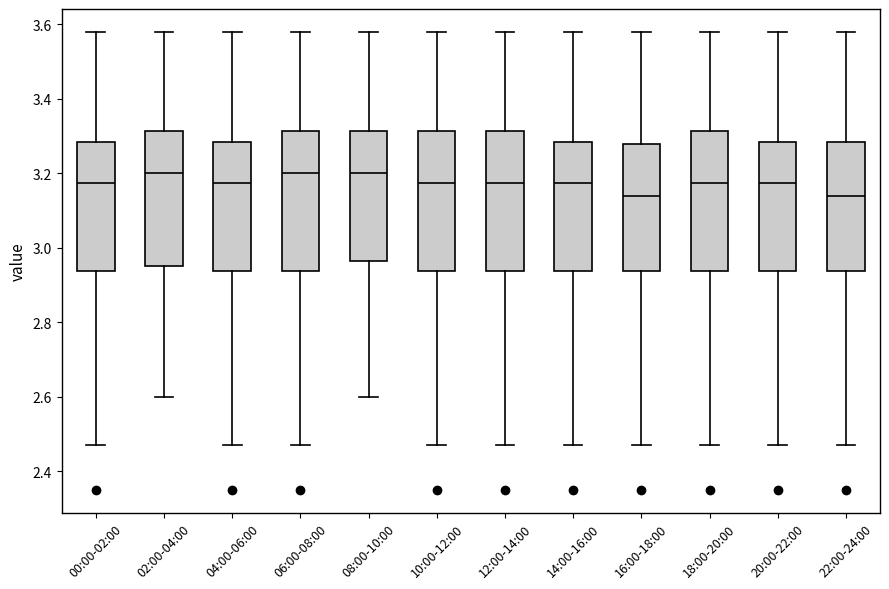

Reading left to right, transcribe this box plot: for each box, give where its median line is, the range the box spans, and where its two whiskers end, as read against the y-axis. The values are not printed on the chart, so give them approximately, as read against the axis.

00:00-02:00: median 3.18, box 2.94 to 3.28, whiskers 2.48 to 3.58
02:00-04:00: median 3.20, box 2.96 to 3.32, whiskers 2.60 to 3.58
04:00-06:00: median 3.18, box 2.94 to 3.28, whiskers 2.48 to 3.58
06:00-08:00: median 3.20, box 2.94 to 3.32, whiskers 2.48 to 3.58
08:00-10:00: median 3.20, box 2.96 to 3.32, whiskers 2.60 to 3.58
10:00-12:00: median 3.18, box 2.94 to 3.32, whiskers 2.48 to 3.58
12:00-14:00: median 3.18, box 2.94 to 3.32, whiskers 2.48 to 3.58
14:00-16:00: median 3.18, box 2.94 to 3.28, whiskers 2.48 to 3.58
16:00-18:00: median 3.14, box 2.94 to 3.28, whiskers 2.48 to 3.58
18:00-20:00: median 3.18, box 2.94 to 3.32, whiskers 2.48 to 3.58
20:00-22:00: median 3.18, box 2.94 to 3.28, whiskers 2.48 to 3.58
22:00-24:00: median 3.14, box 2.94 to 3.28, whiskers 2.48 to 3.58